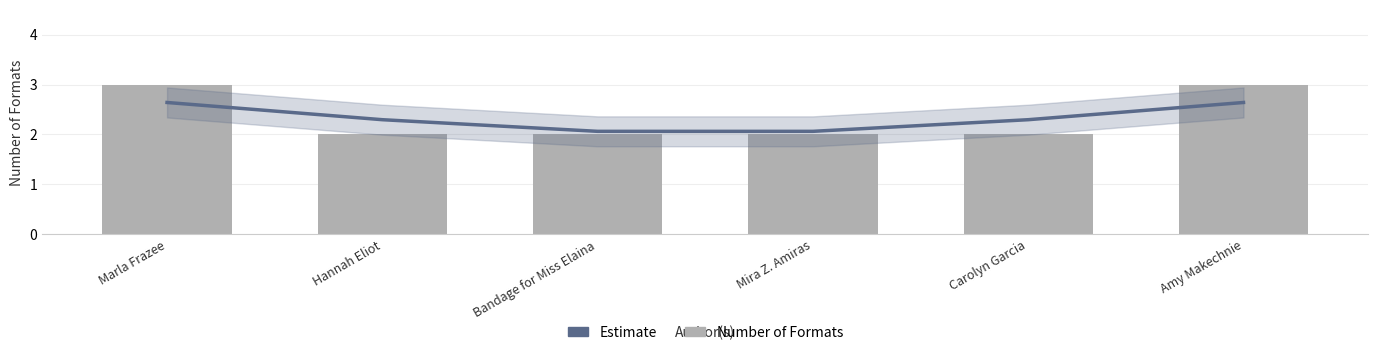

What is the value of the Number of Formats bar at the 2nd from the left?

2.0